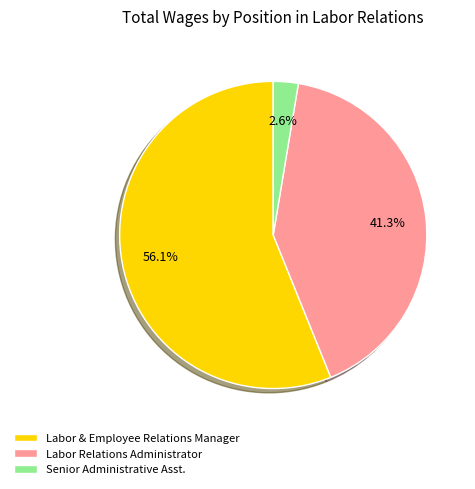

What is the majority slice?

Labor & Employee Relations Manager